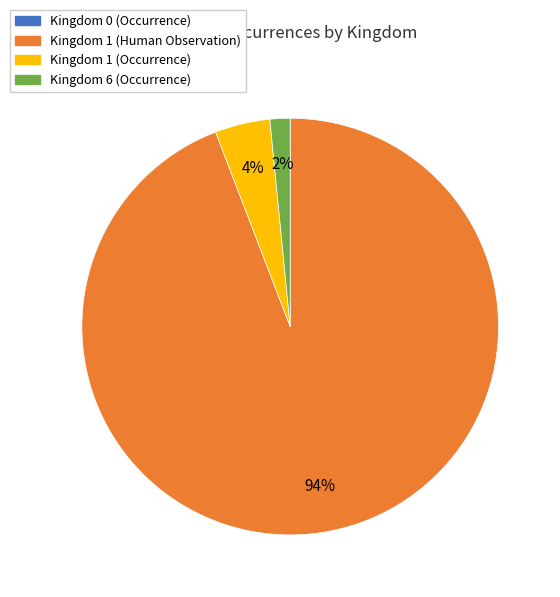

Is there a majority slice in this chart?

Yes